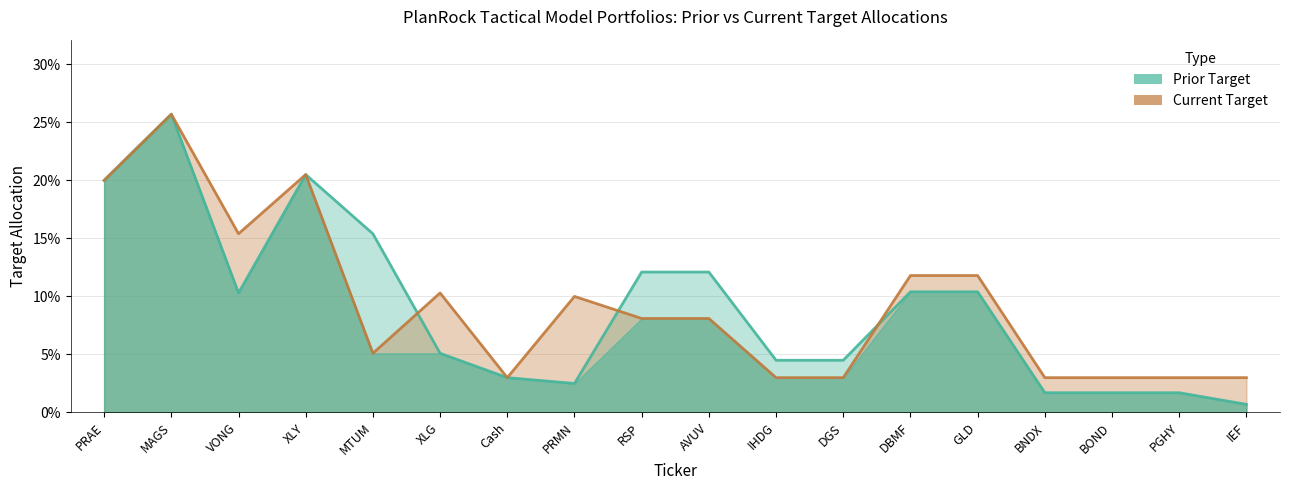

True or false: Current Target has more than 0 interior local peaks.

True